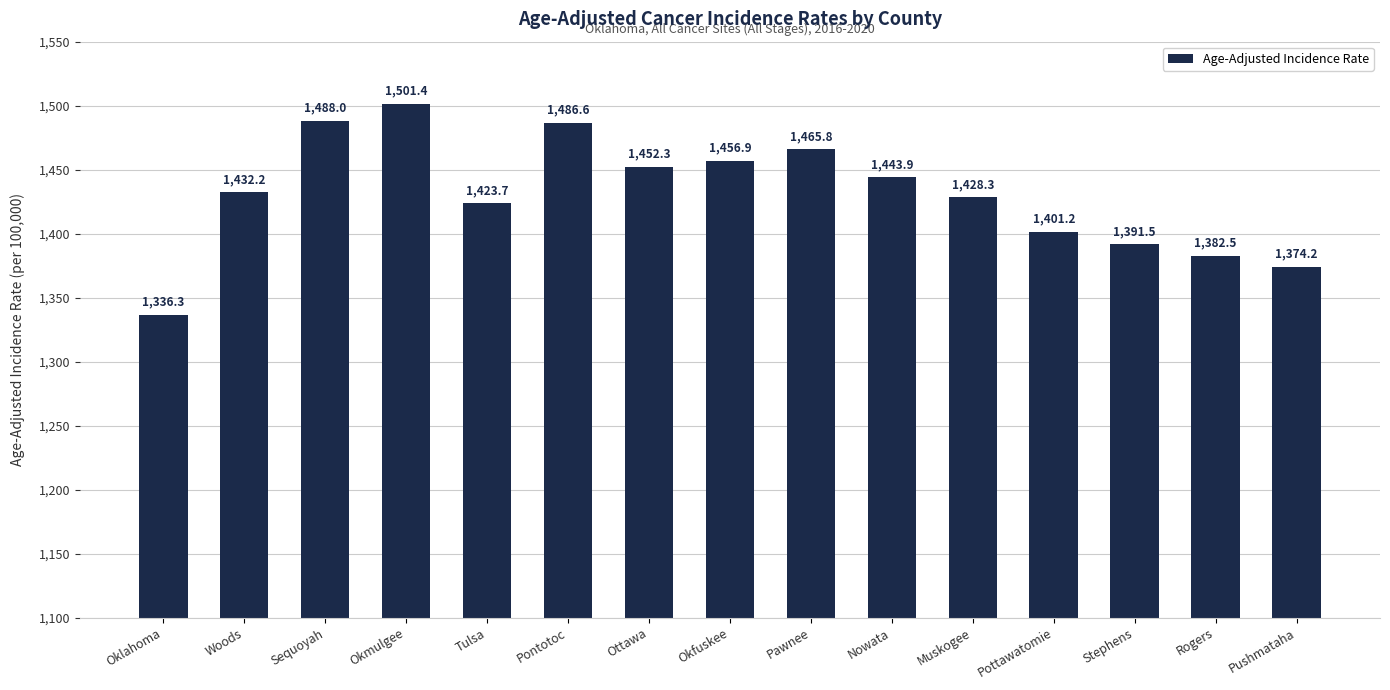

Read the value at Okmulgee.

1501.4